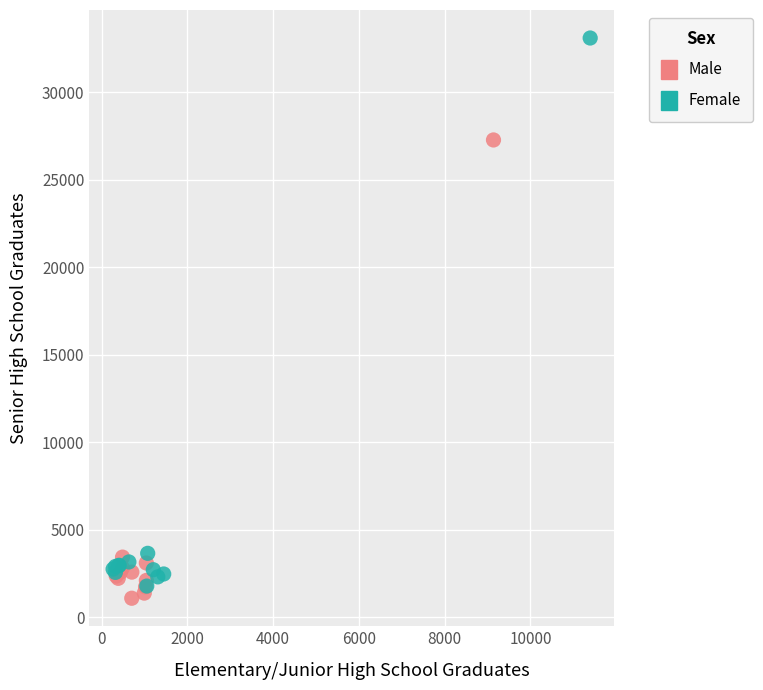

Which series reaches the maximum Y coordinate?

Female